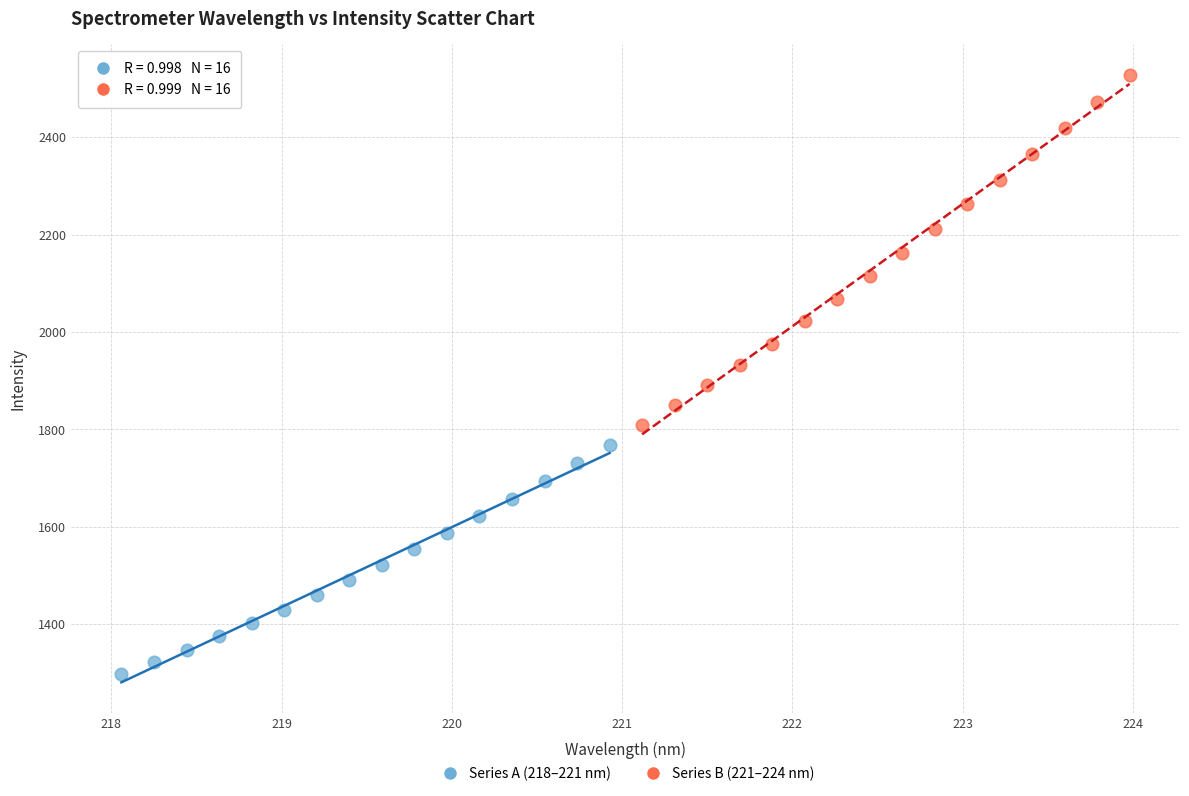

Which series has the widest spread of Y values?

Series B (221–224 nm)